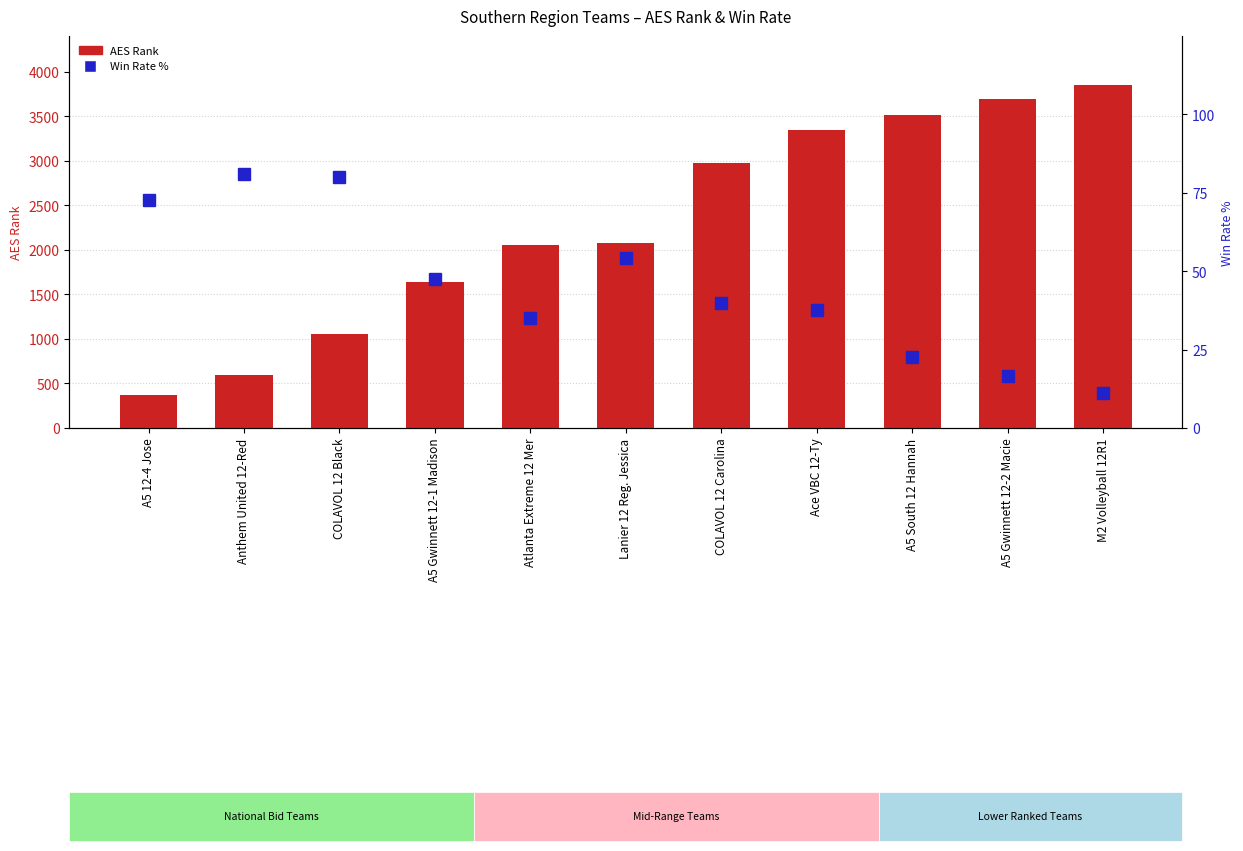

Is the value of Win Rate % at A5 South 12 Hannah greater than the value of AES Rank at A5 12-4 Jose?

No